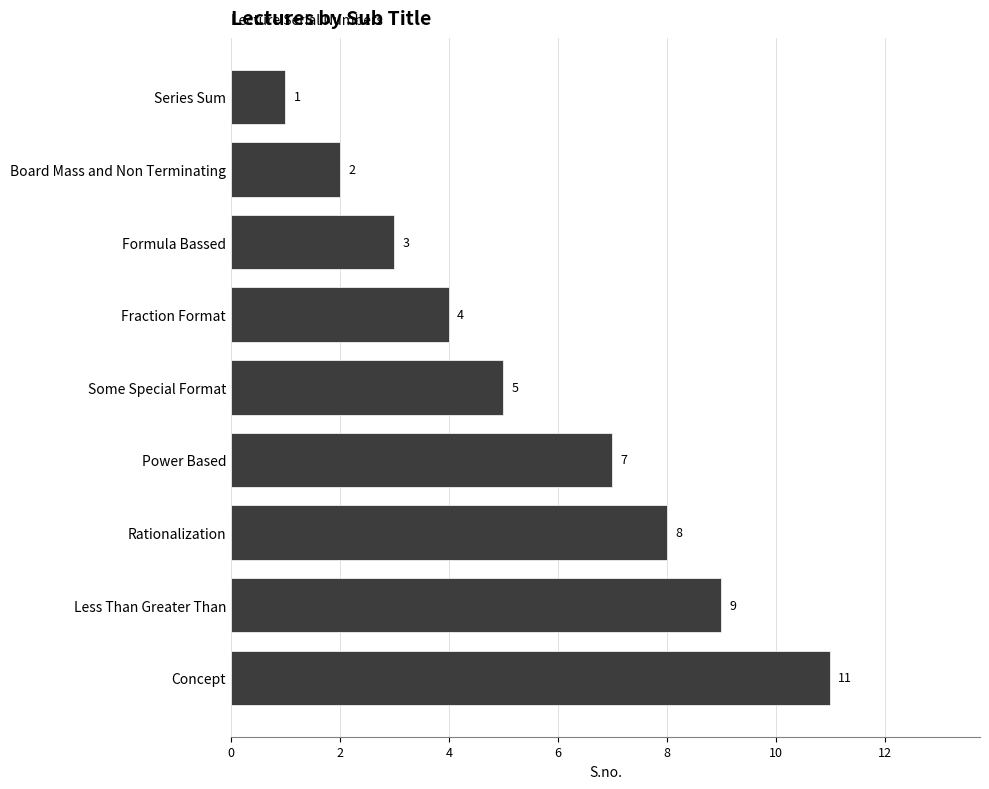

What is the change in value from Series Sum to Formula Bassed?

+2